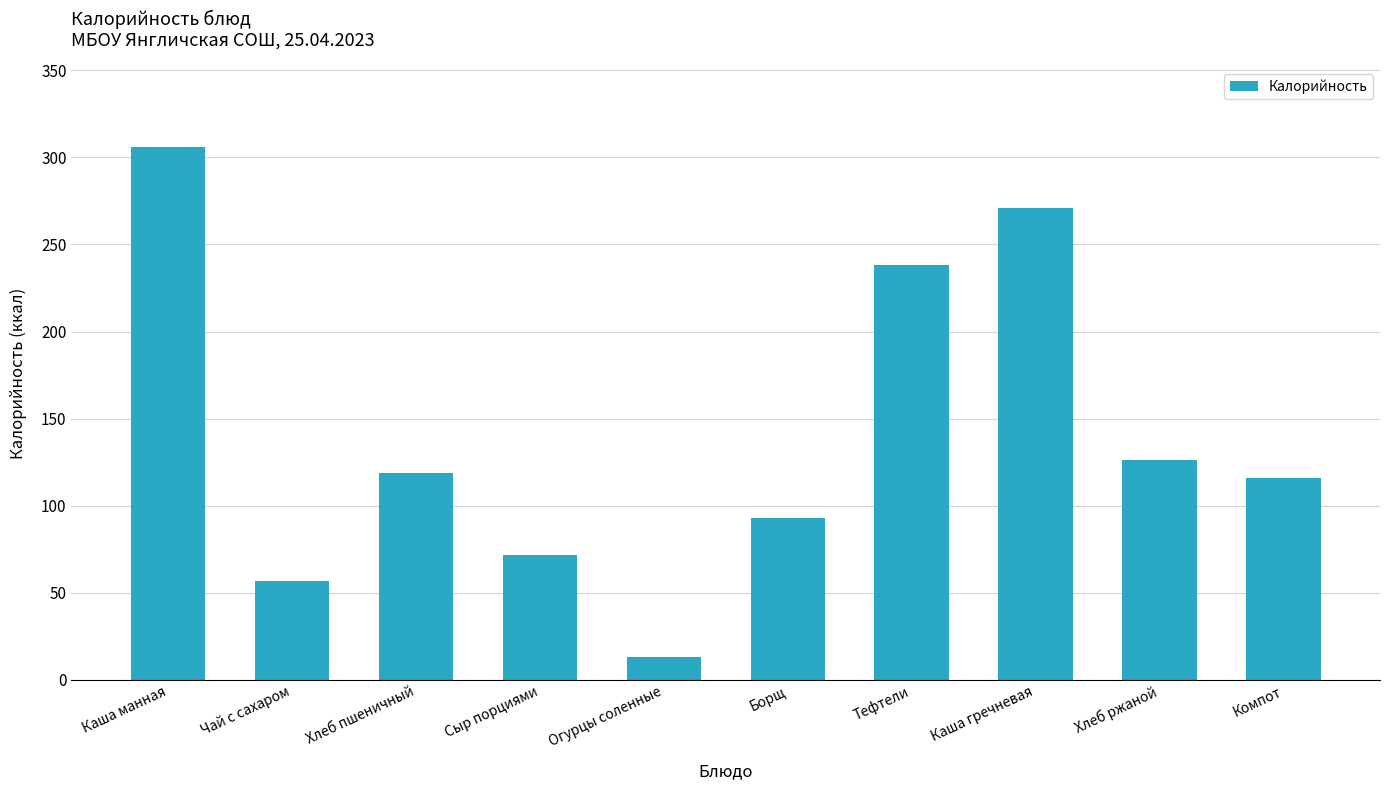

Reading left to right, transcribe all the data shown in this chart.

306.0	57.0	119.0	72.0	13.4	93.0	238.0	271.0	126.0	116.0